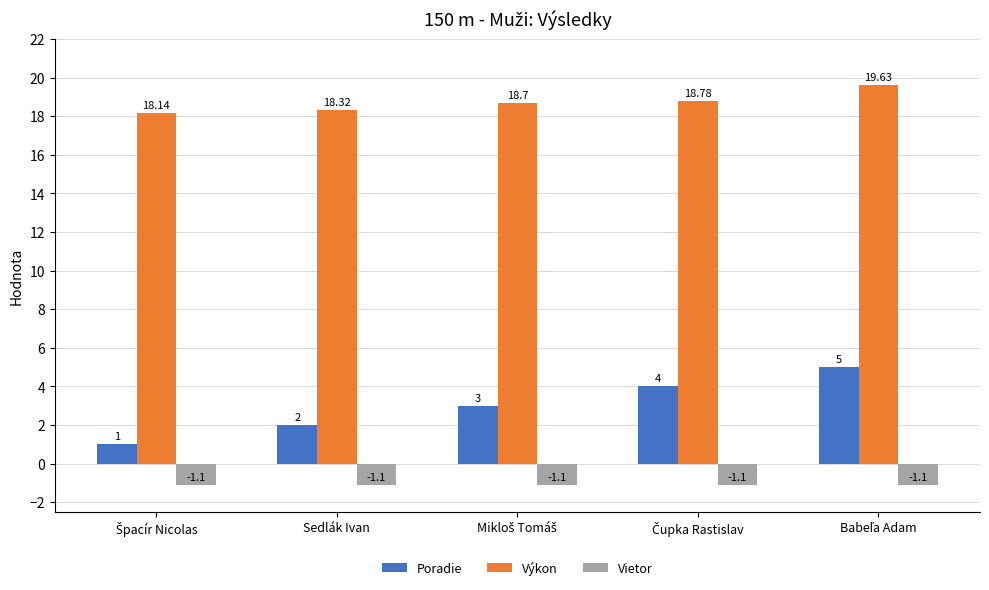

What is the difference between the second highest and second lowest values in the Výkon series?

0.5